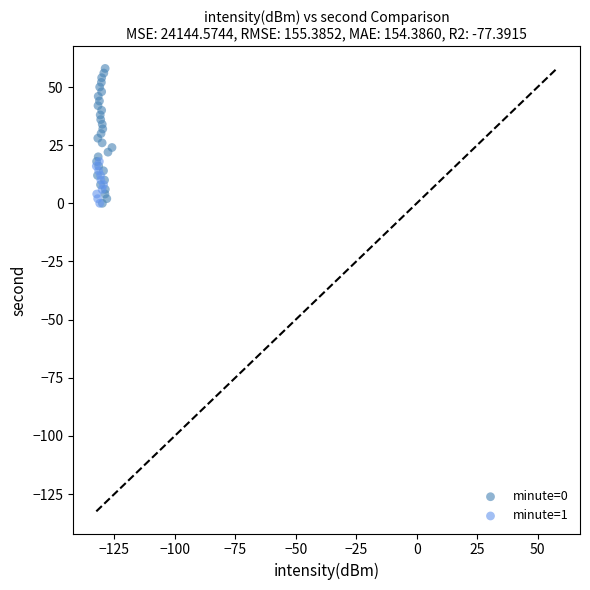

What are all the series names shown in the legend?

minute=0, minute=1